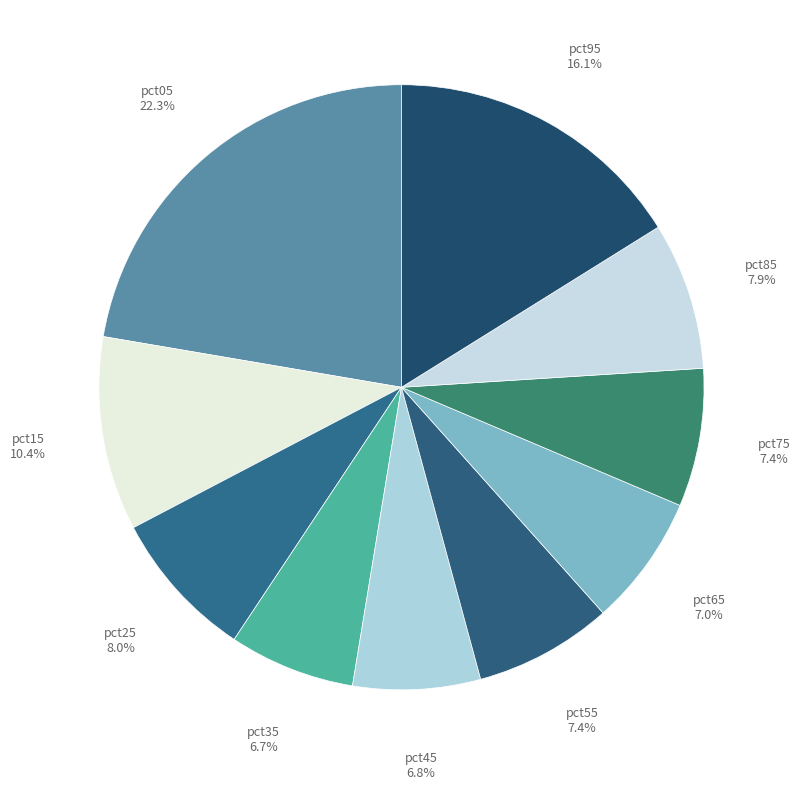

How many segments does this pie chart have?

10